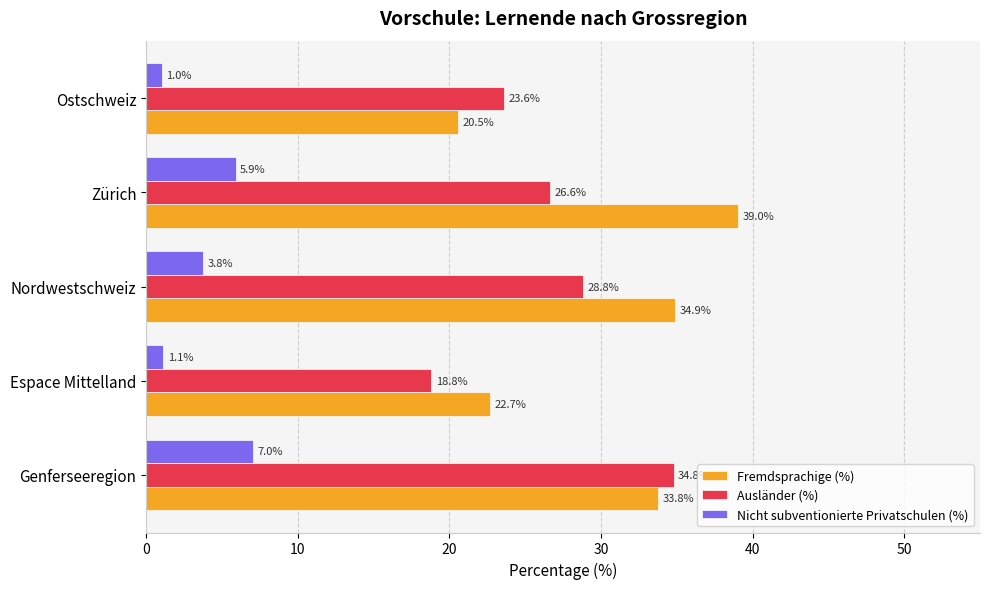

Rank the series at Ostschweiz from highest to lowest value.

Ausländer (%), Fremdsprachige (%), Nicht subventionierte Privatschulen (%)